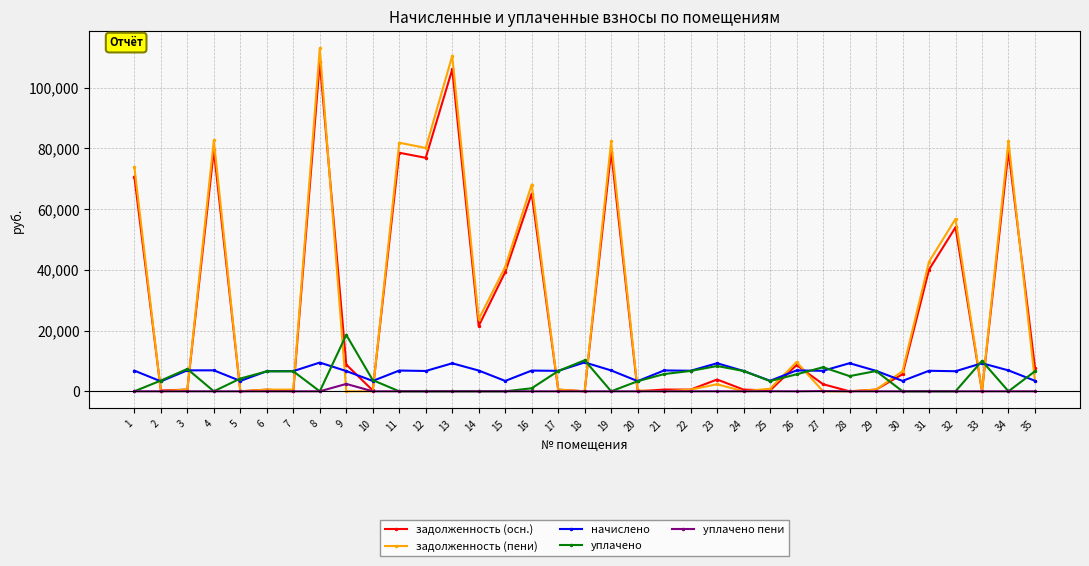

Does the chart display data point markers on the line(s)?

Yes